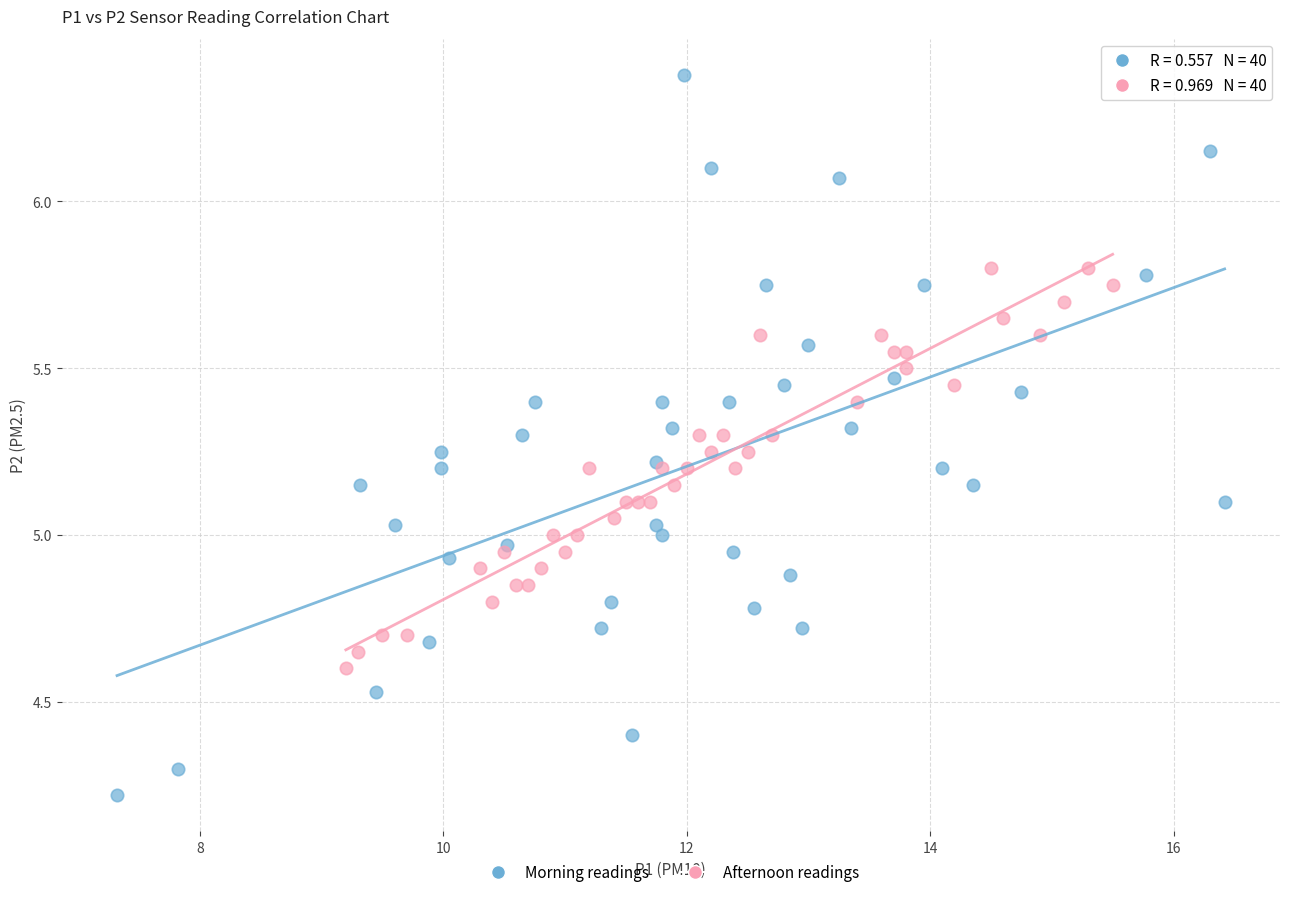

Which series has the widest spread of Y values?

Morning readings